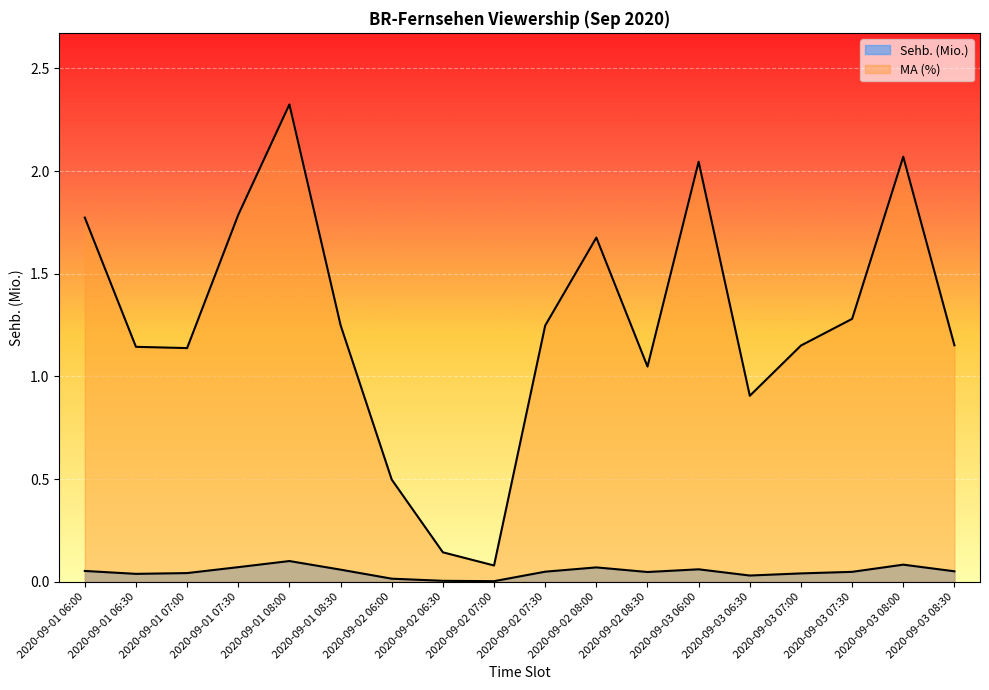

True or false: Sehb. (Mio.) and MA (%) cross at least once.

False